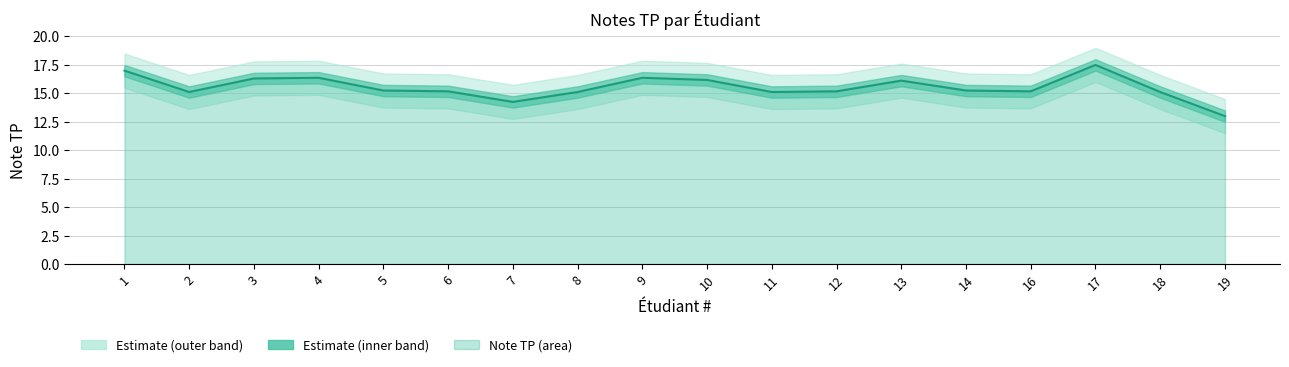

At which category does the data reach its first local peak?

4